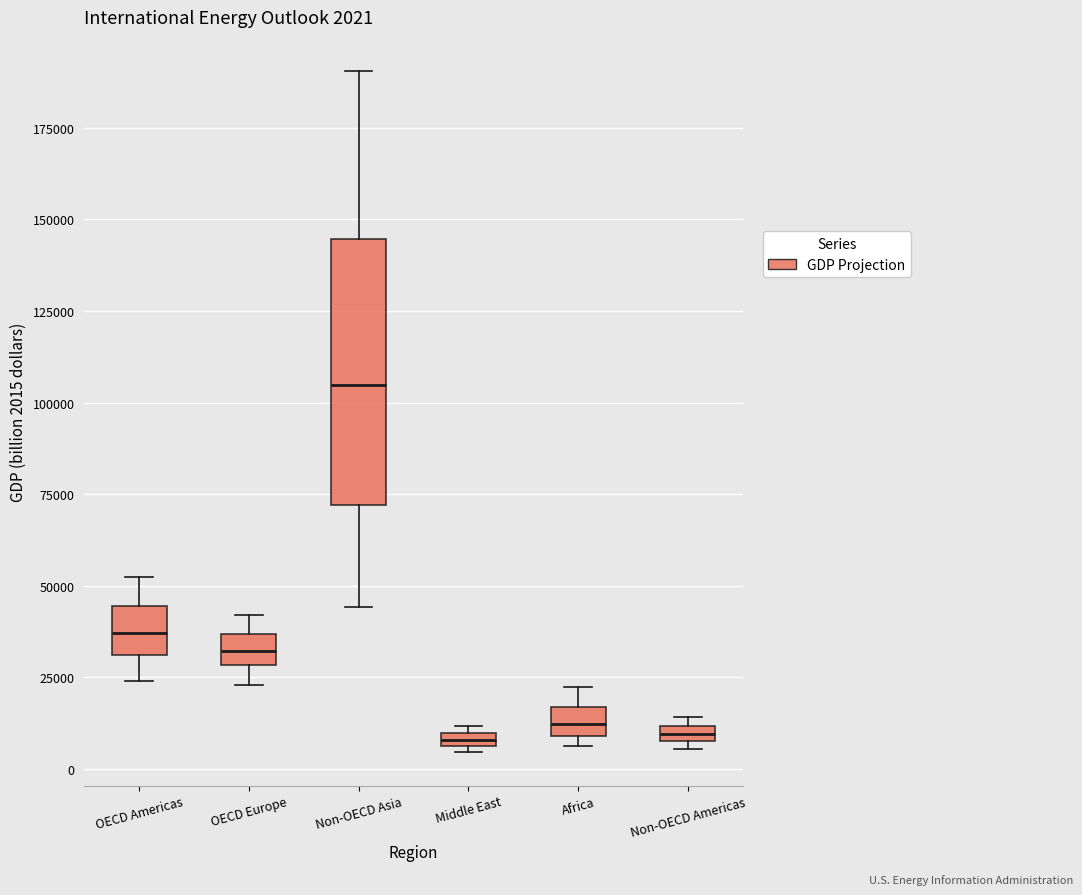

Comparing the boxes themselves (not the whiskers), which one is the tallest?

Non-OECD Asia